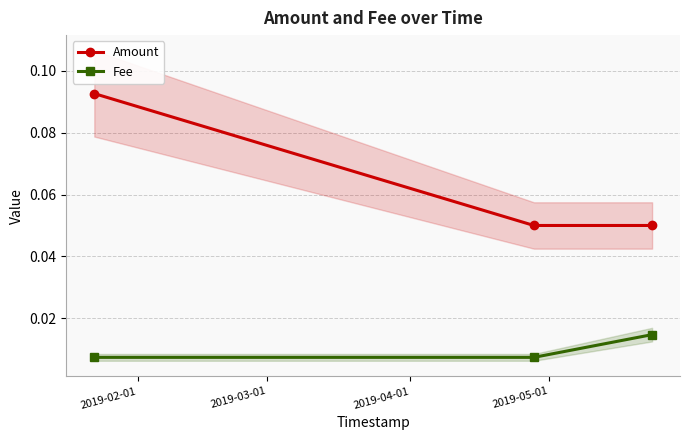

Reading left to right, extract all data points from this chart.

Amount: 0.1	0.1	0.1
Fee: 0.0	0.0	0.0